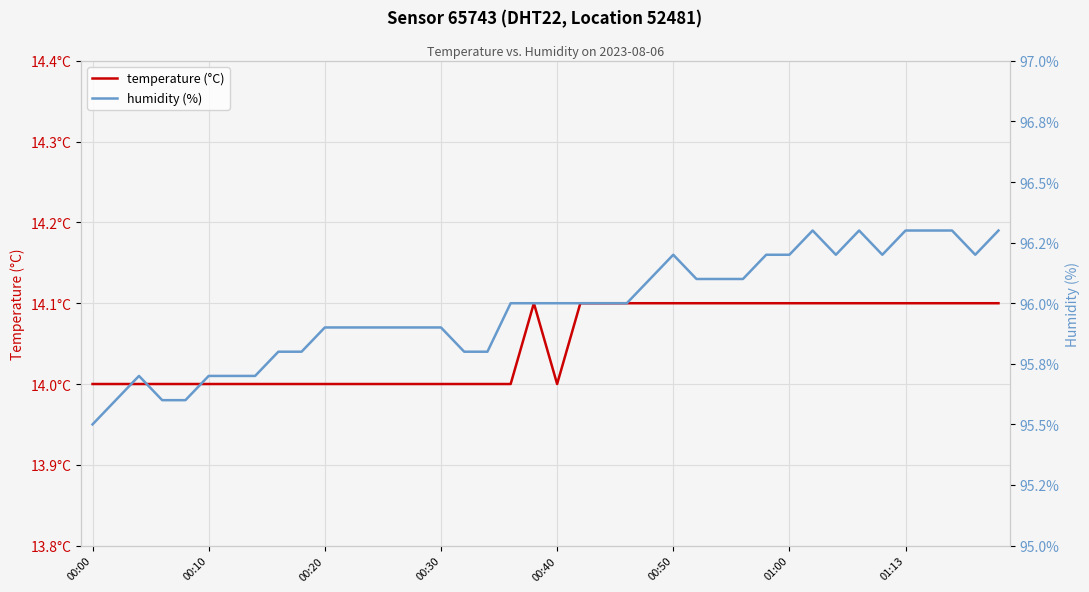

In humidity (%), how many points are higher than both neighbors (excluding endpoints)?

4